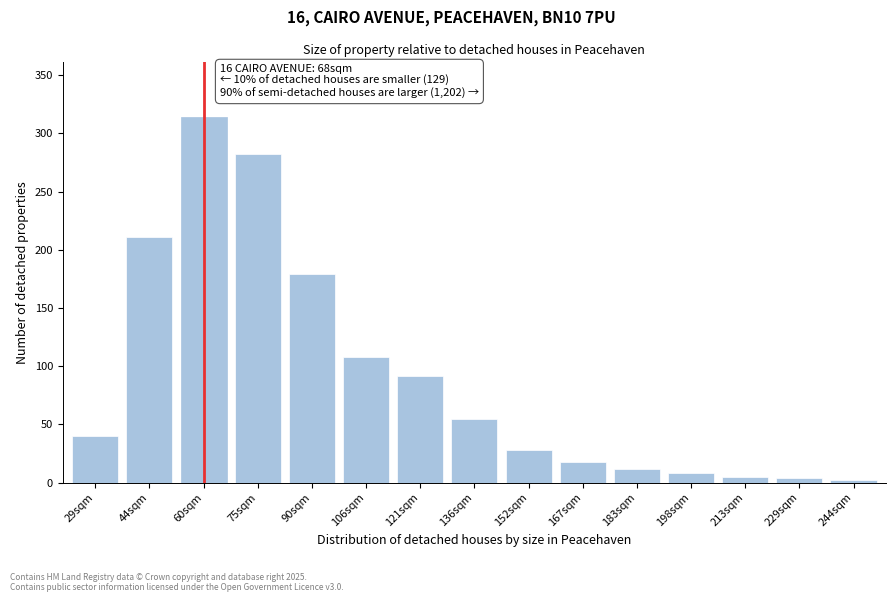

At which label is the value closest to 158?

90sqm